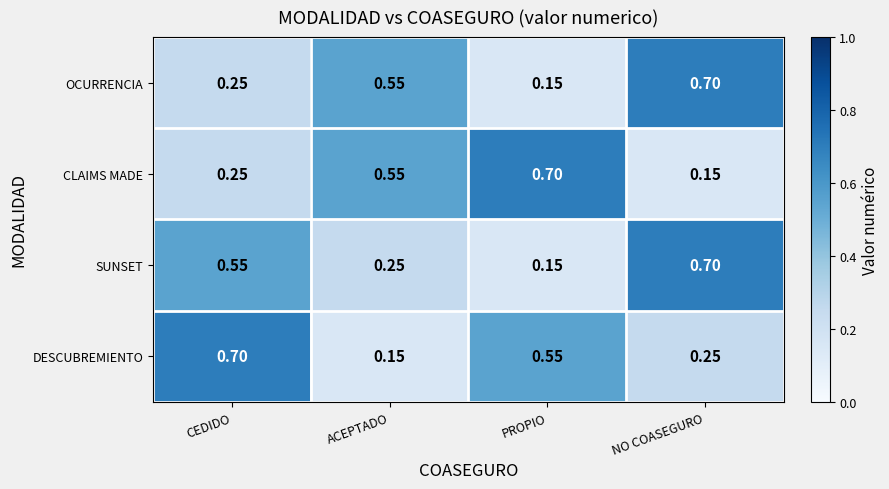

Where is SUNSET nearest to the value 0?

PROPIO